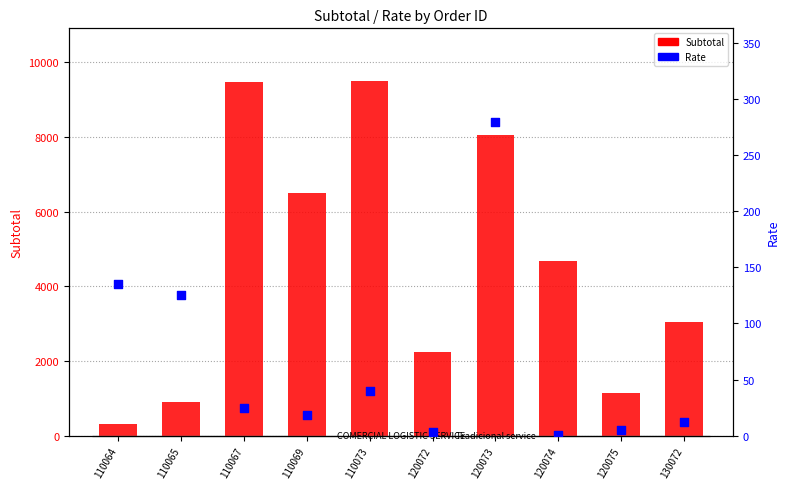

Which series reaches the maximum Y coordinate?

Subtotal